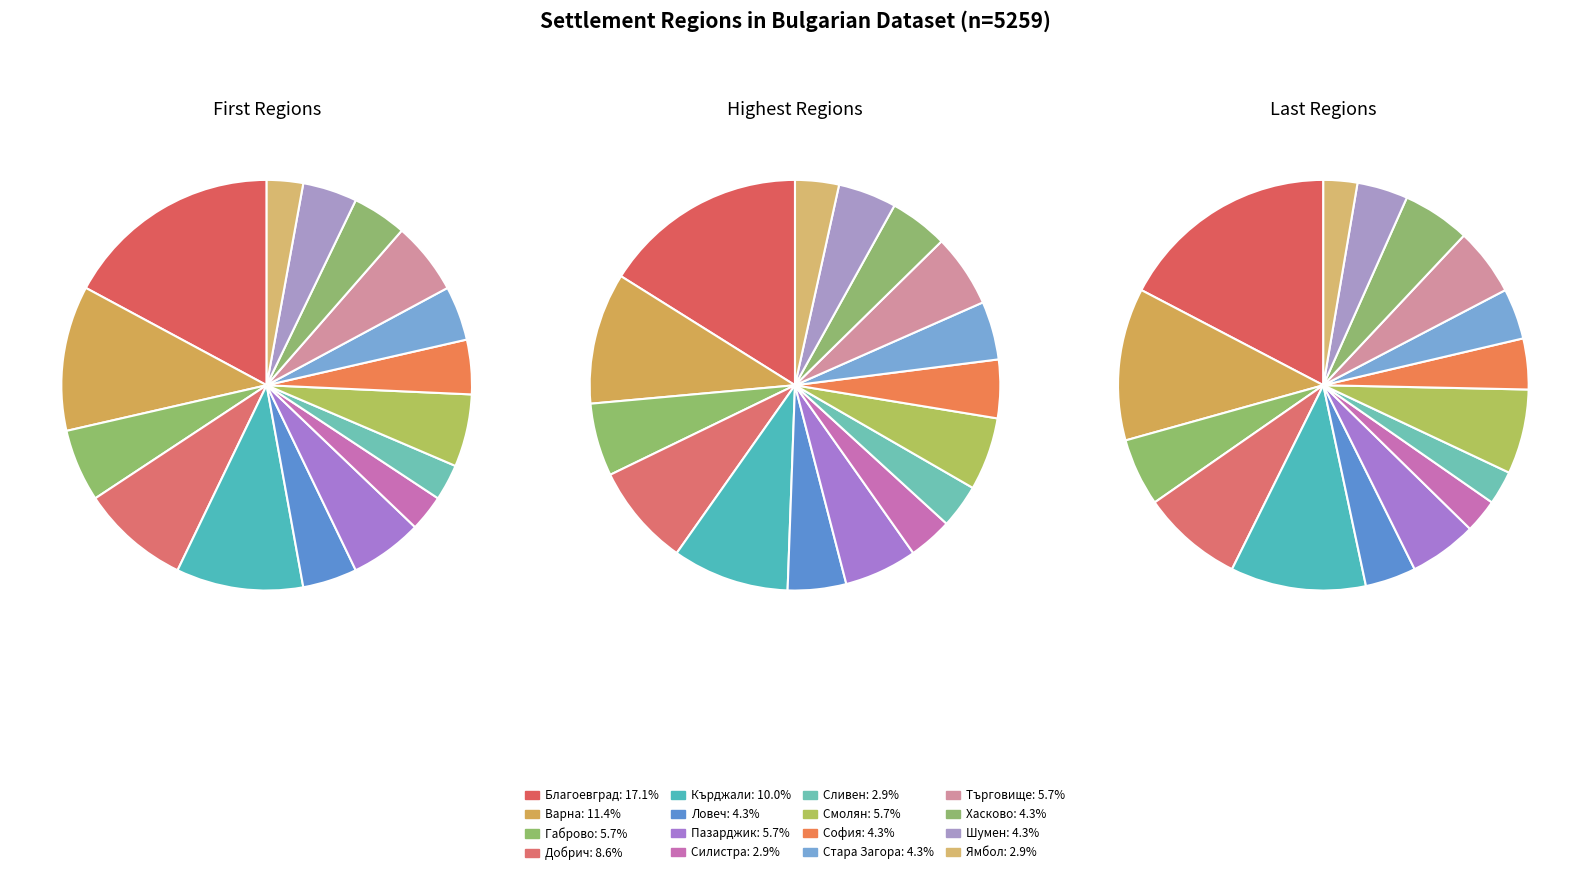

Rank the series by their average value, from lowest to highest.

First, Last, Highest